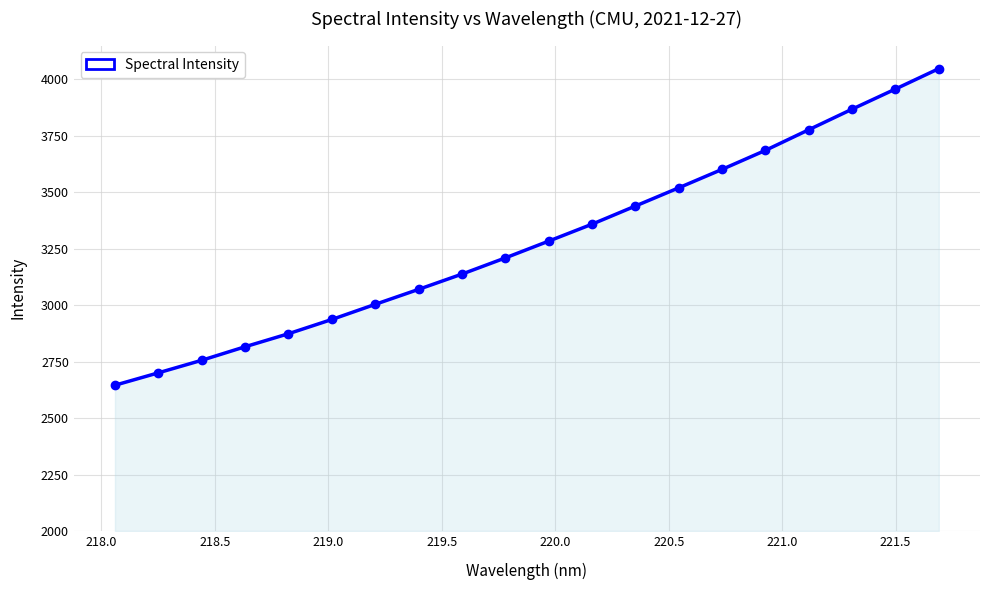

Does the chart display data point markers on the line(s)?

Yes